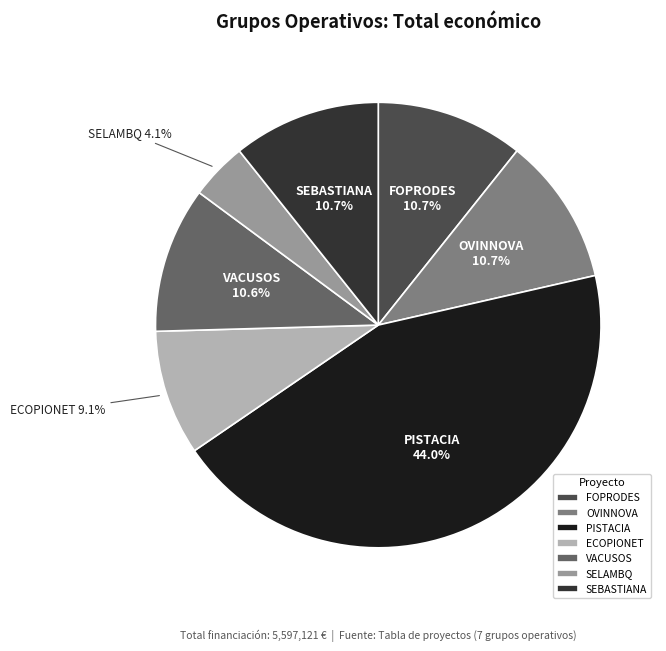

Which slice is the largest?

PISTACIA